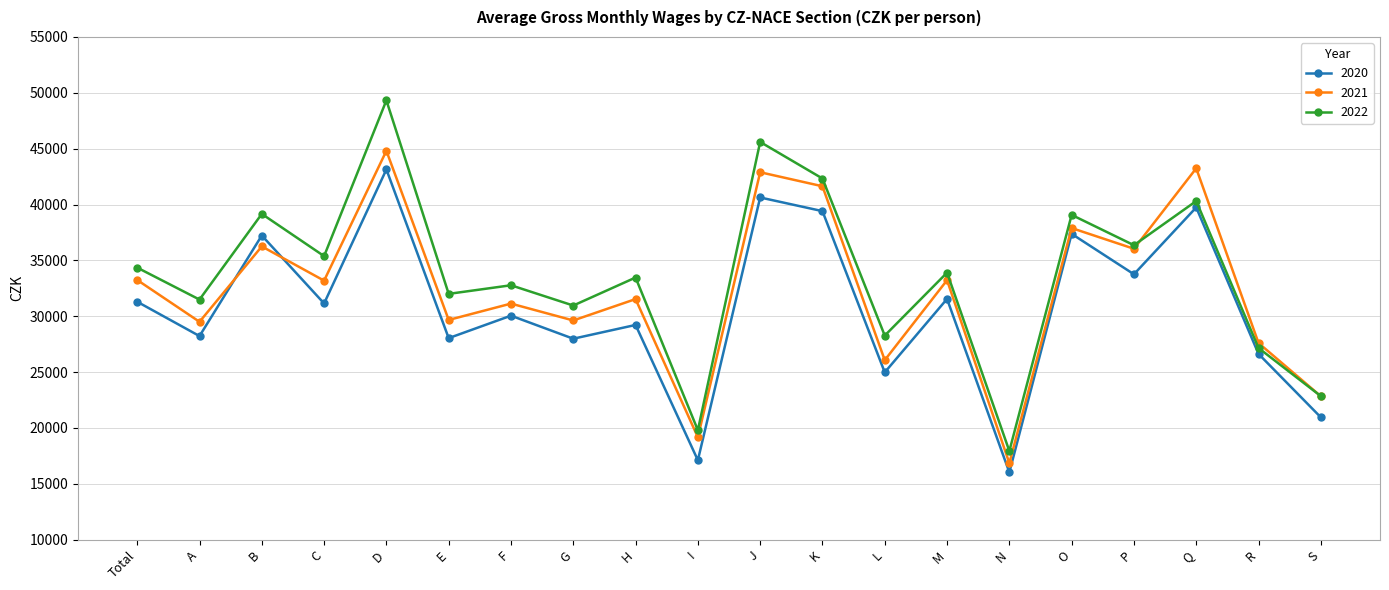

Where is the first local minimum for 2022?

A